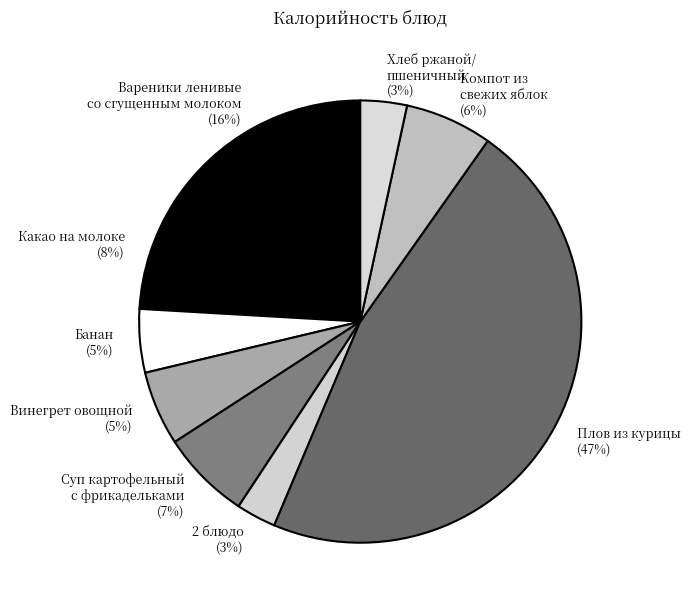

The Винегрет овощной slice represents 5% of the pie. True or false?

True